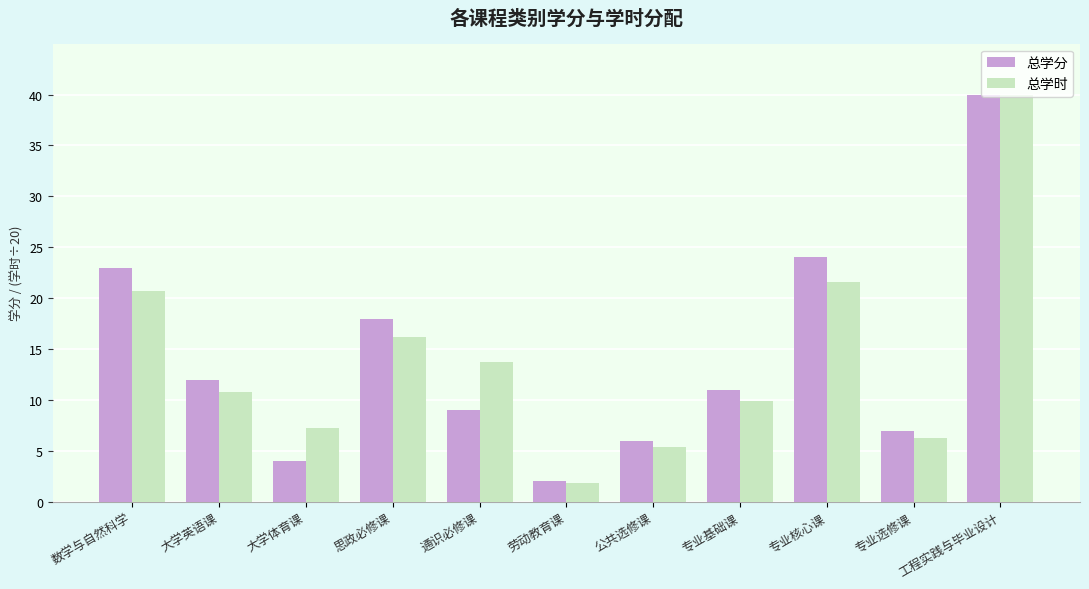

What is the value of the 总学时 bar at the 2nd from the left?

10.8